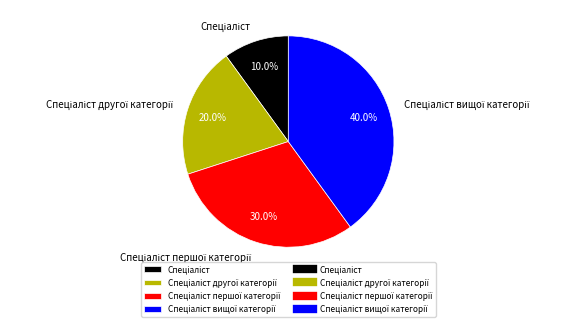

How many slices are in this pie chart?

4